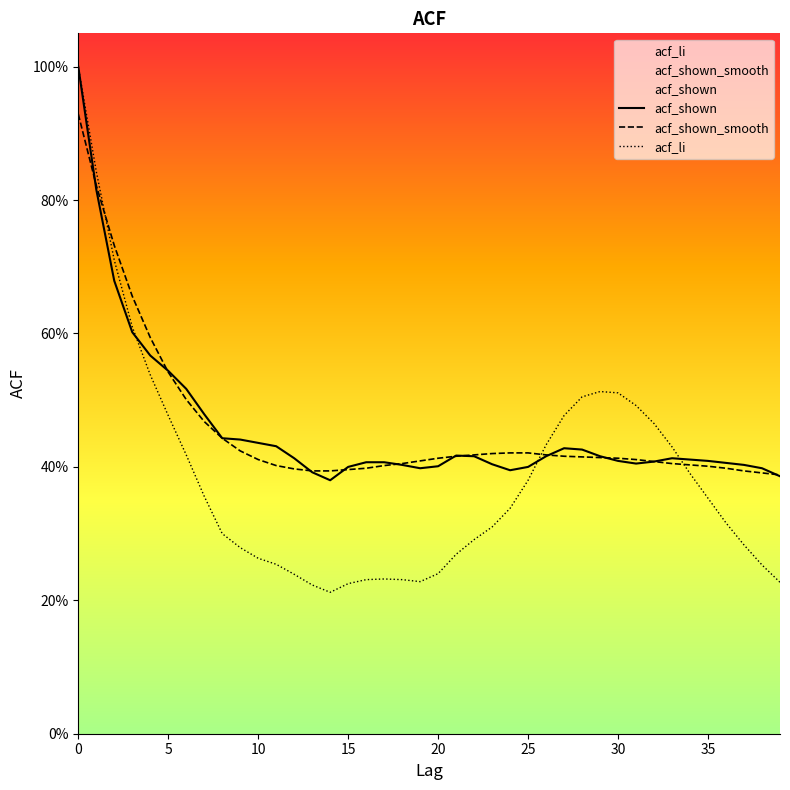

At how many categories does at least one series exceed 0?

40